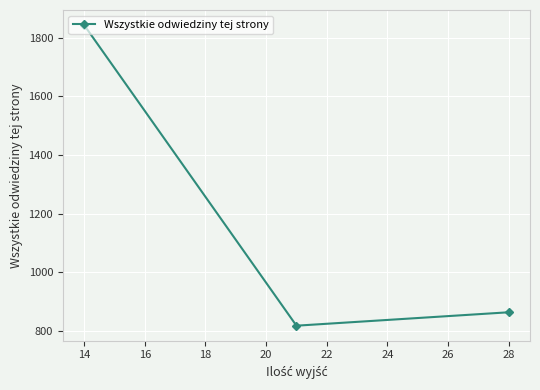

Is this an area chart (filled region under the line)?

No